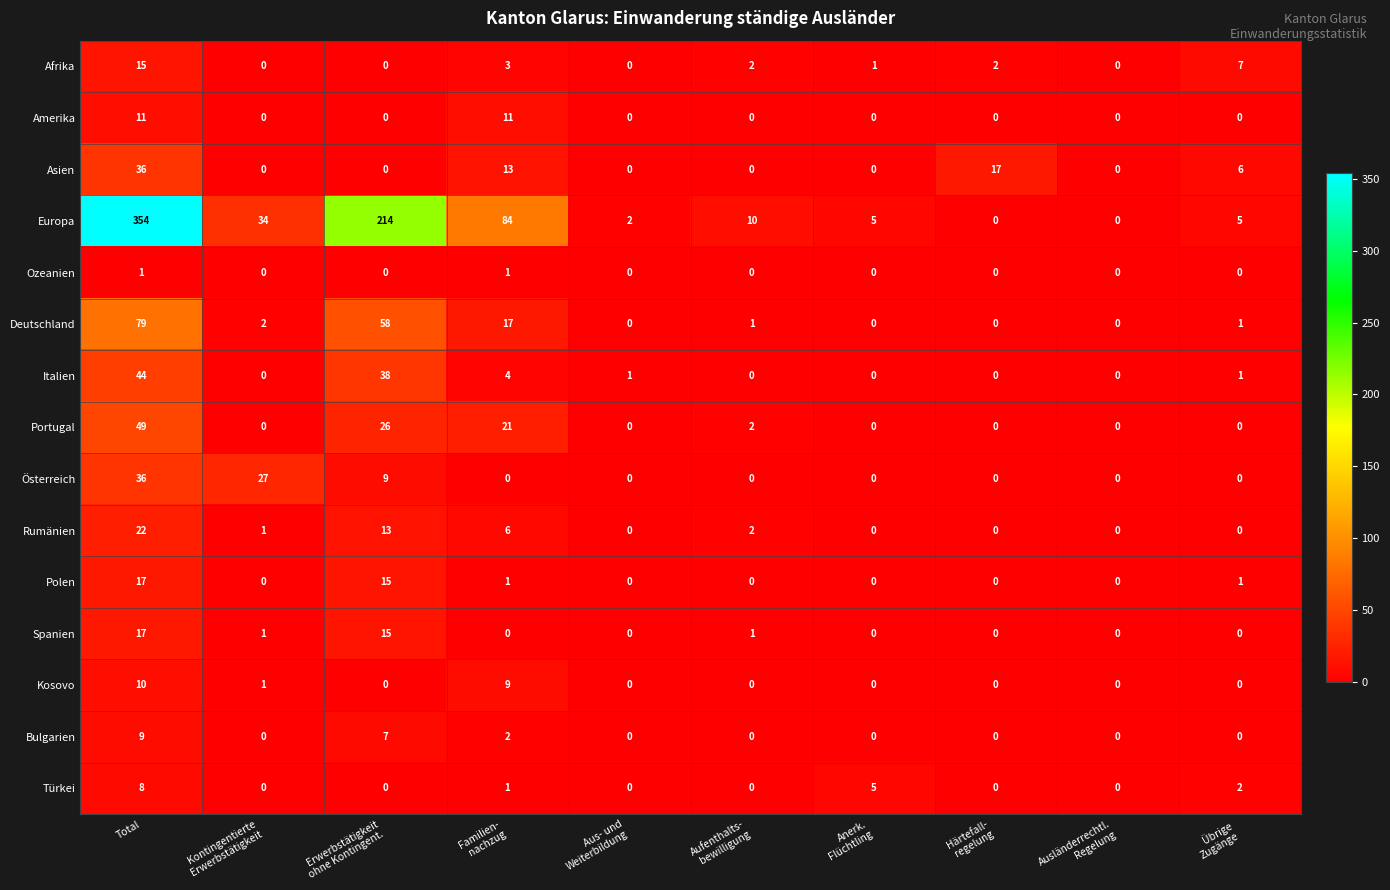

How many Kosovo values are between 0 and 1?

8